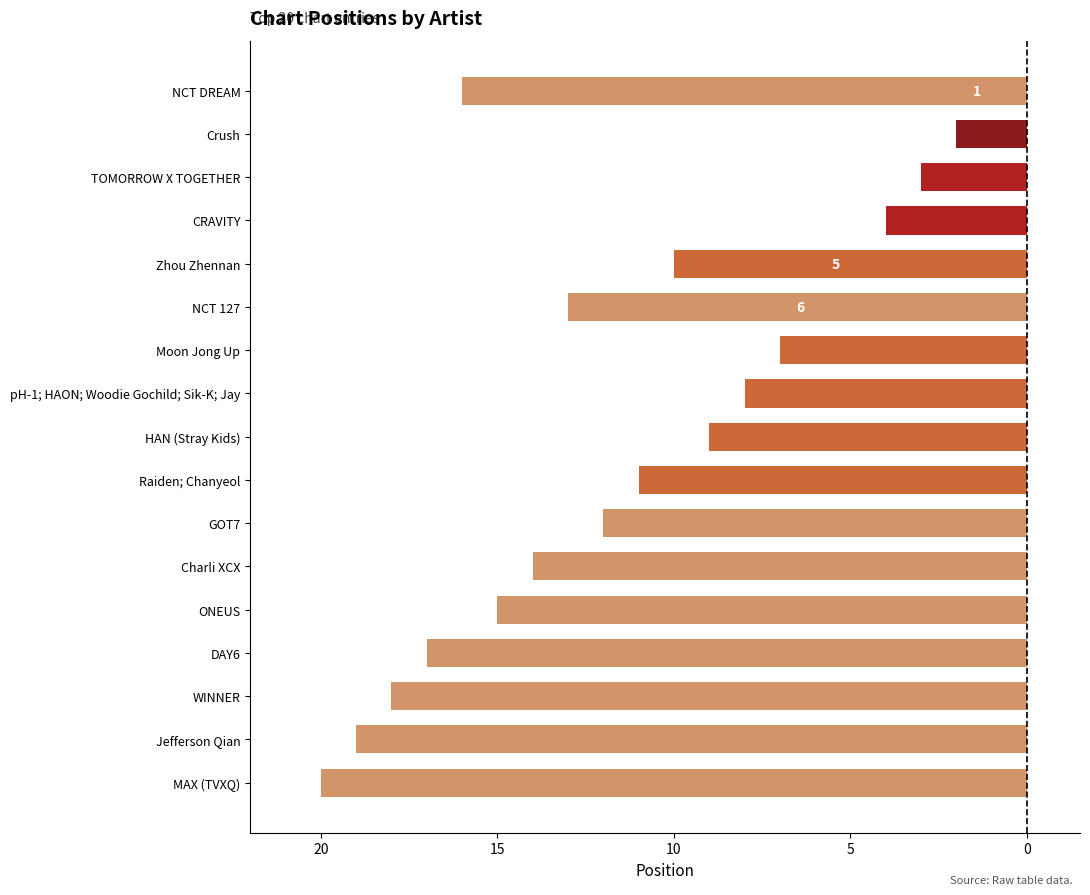

What is the change in value from 5 to 0?

-1